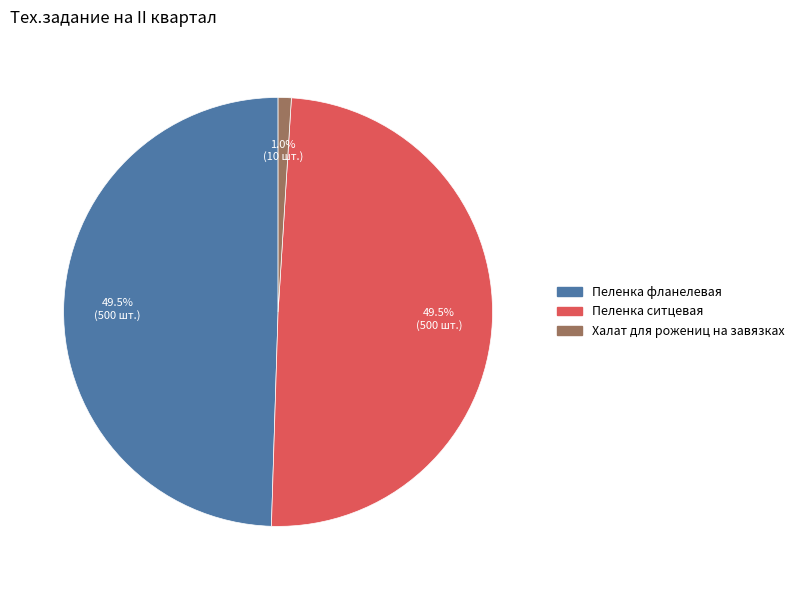

Approximately how many times larger is the value at Пеленка ситцевая compared to Пеленка фланелевая?

1.0